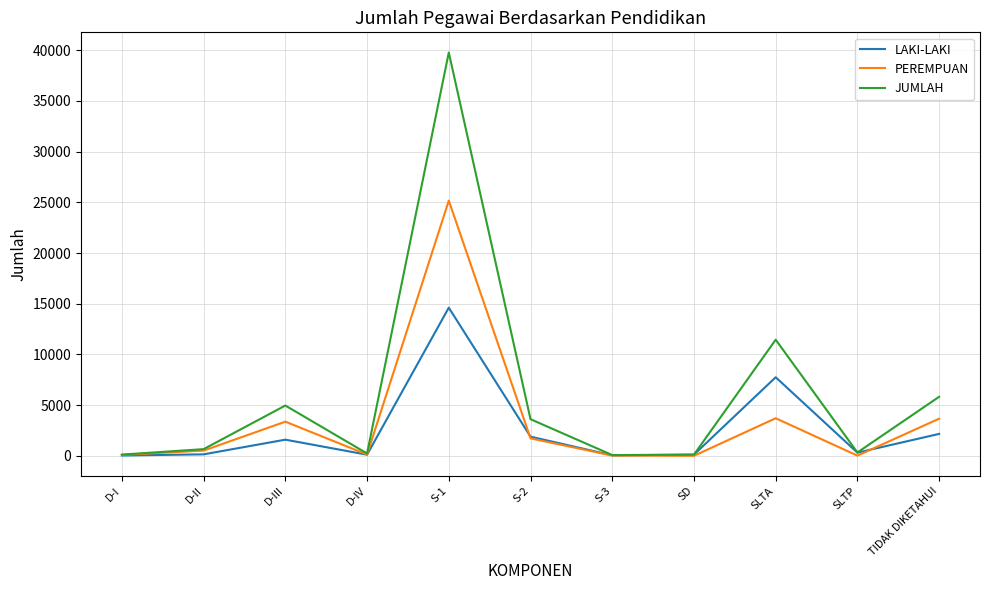

After their last crossing, which series has the higher values: PEREMPUAN or LAKI-LAKI?

PEREMPUAN